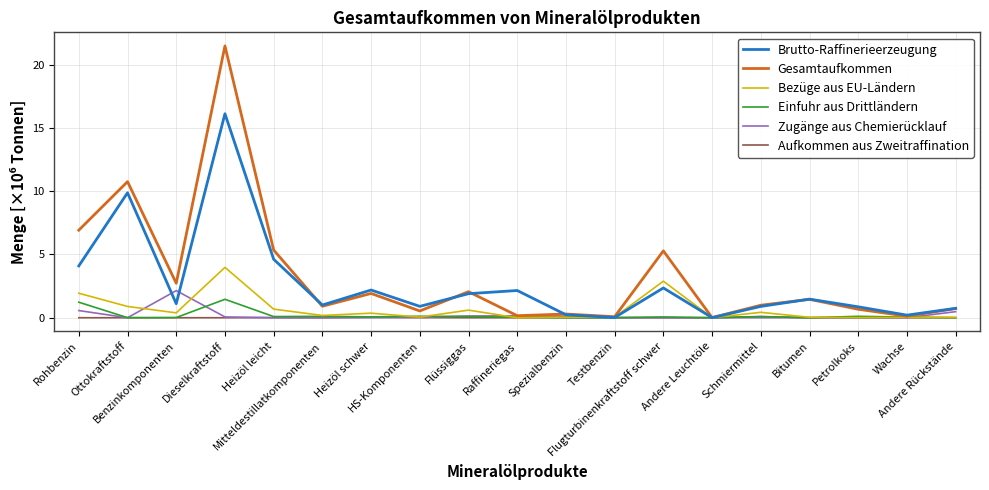

Which series has the widest spread of values?

Gesamtaufkommen